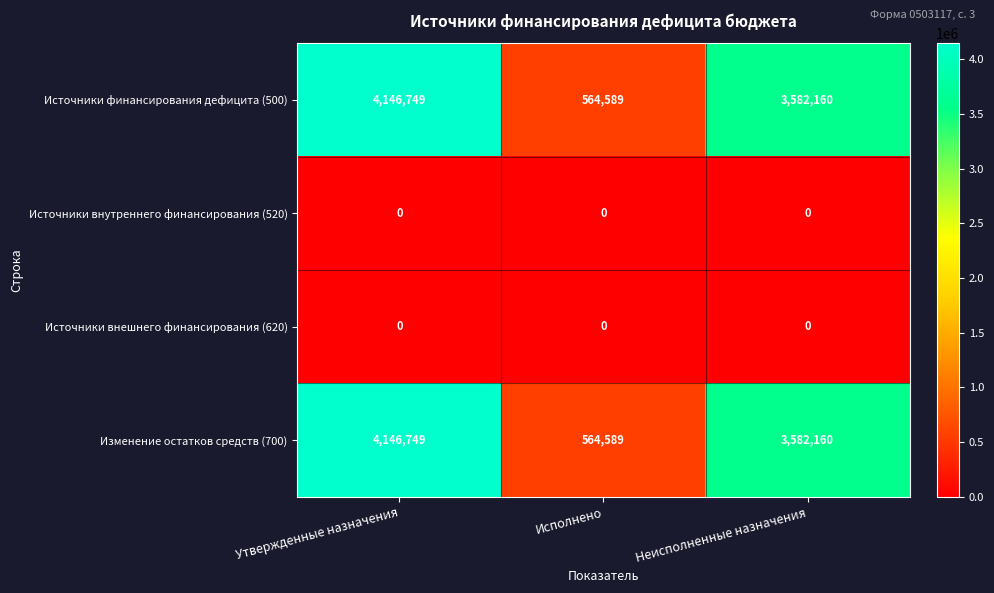

What is the difference between the second highest and minimum values in the Источники финансирования дефицита (500) series?

3017571